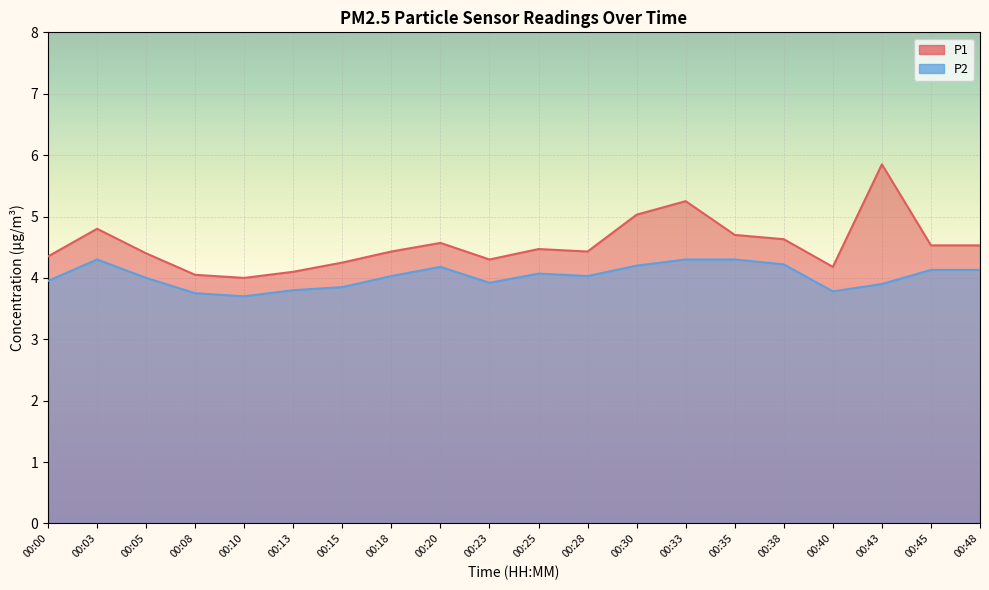

Which has a higher value, 00:25 or 00:05?

00:25